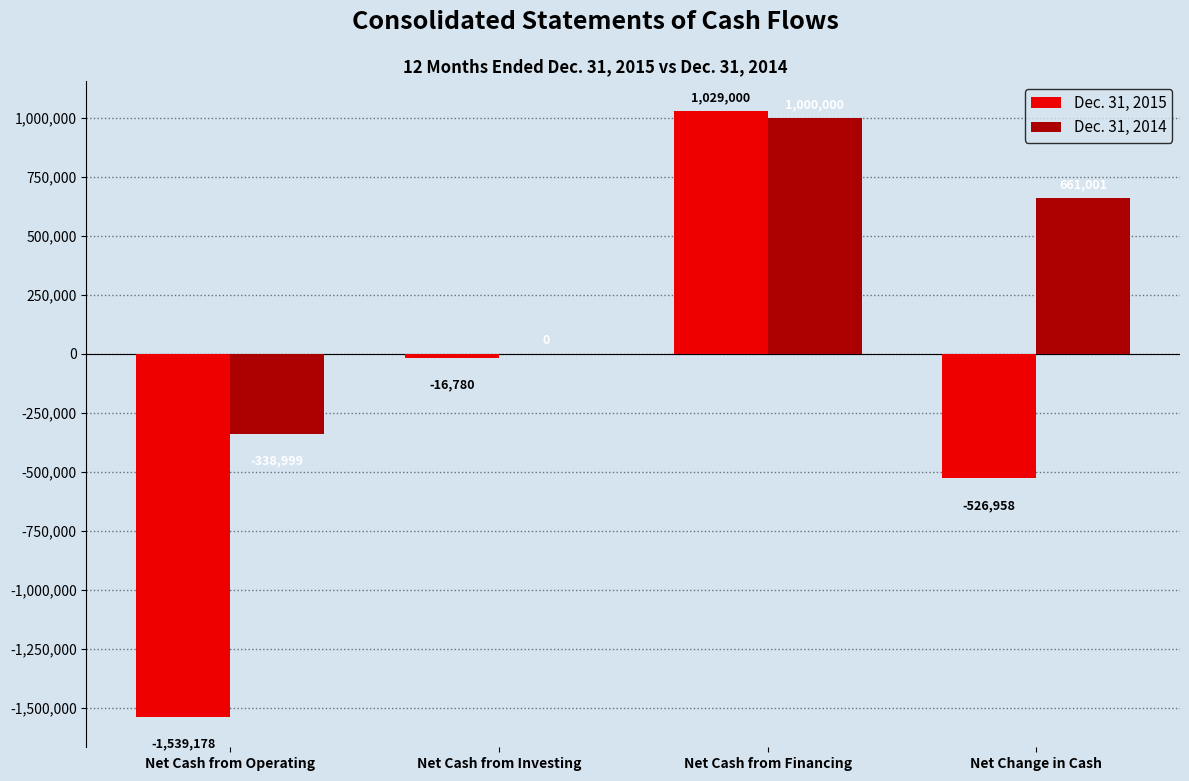

Reading left to right, what are all the values shown in this chart?

Dec. 31, 2015: -1539178	-16780	1029000	-526958
Dec. 31, 2014: -338999	0	1000000	661001